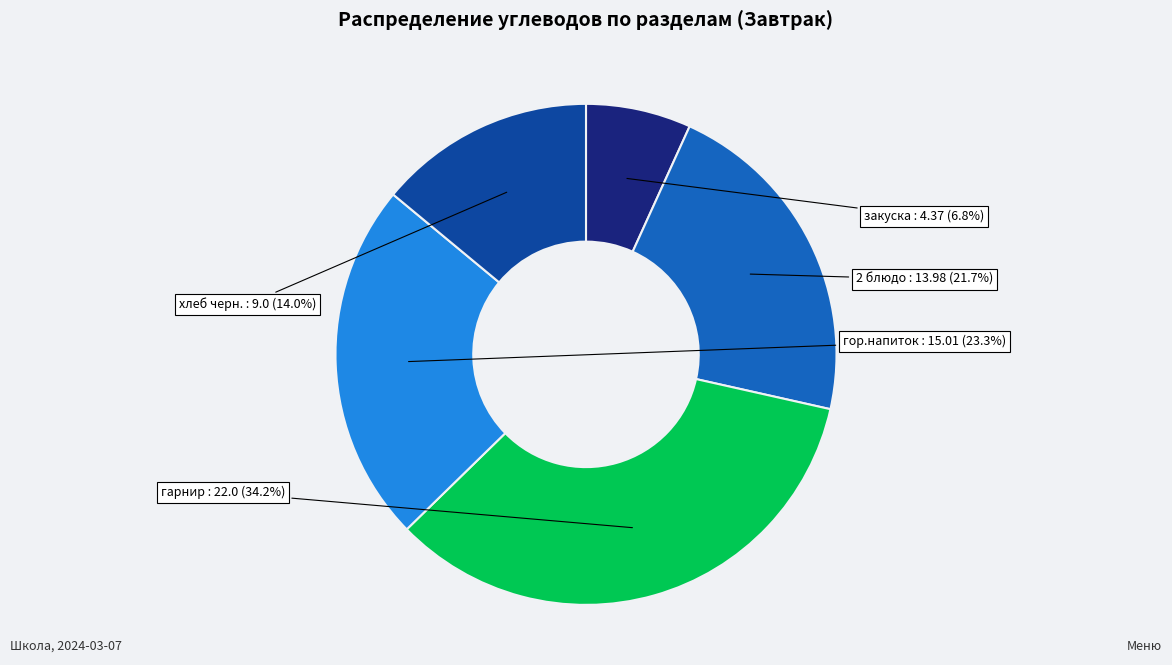

Is there any slice that represents more than half of the pie?

No